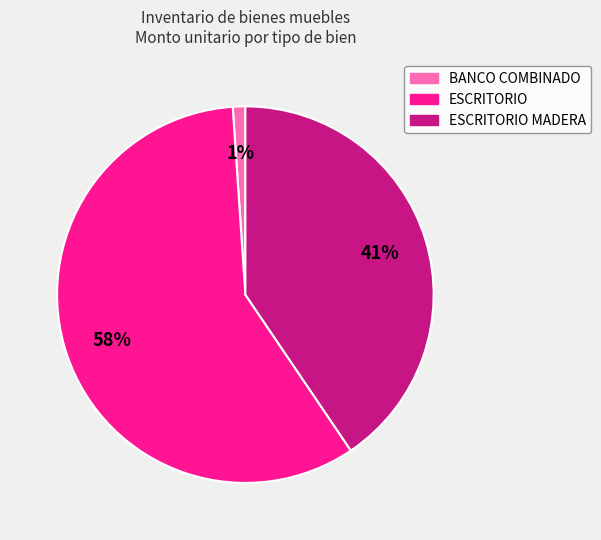

To the nearest percent, what is the average slice percentage?

33%